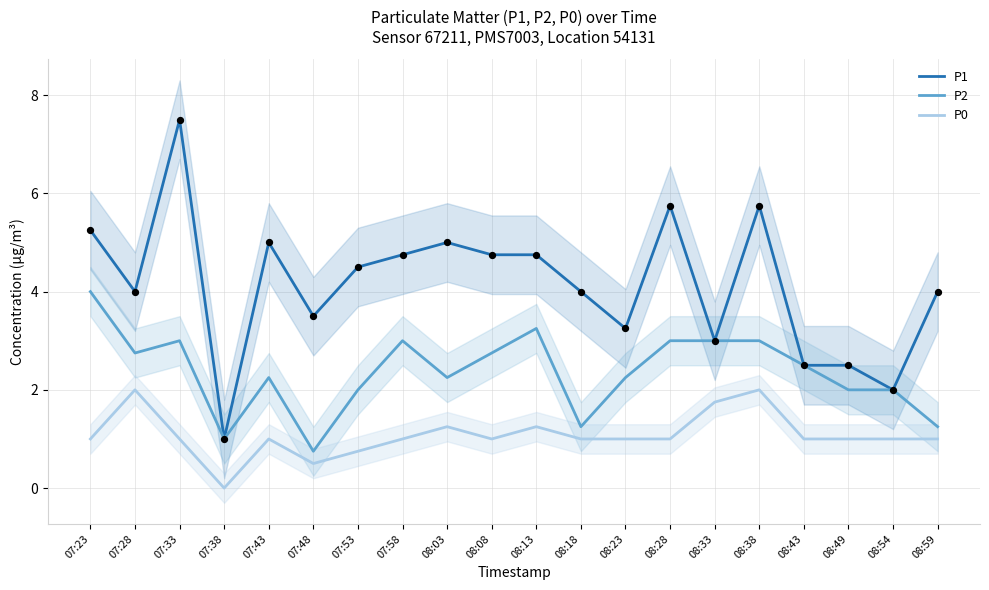

What is the total value across all series at 08:54?

5.0